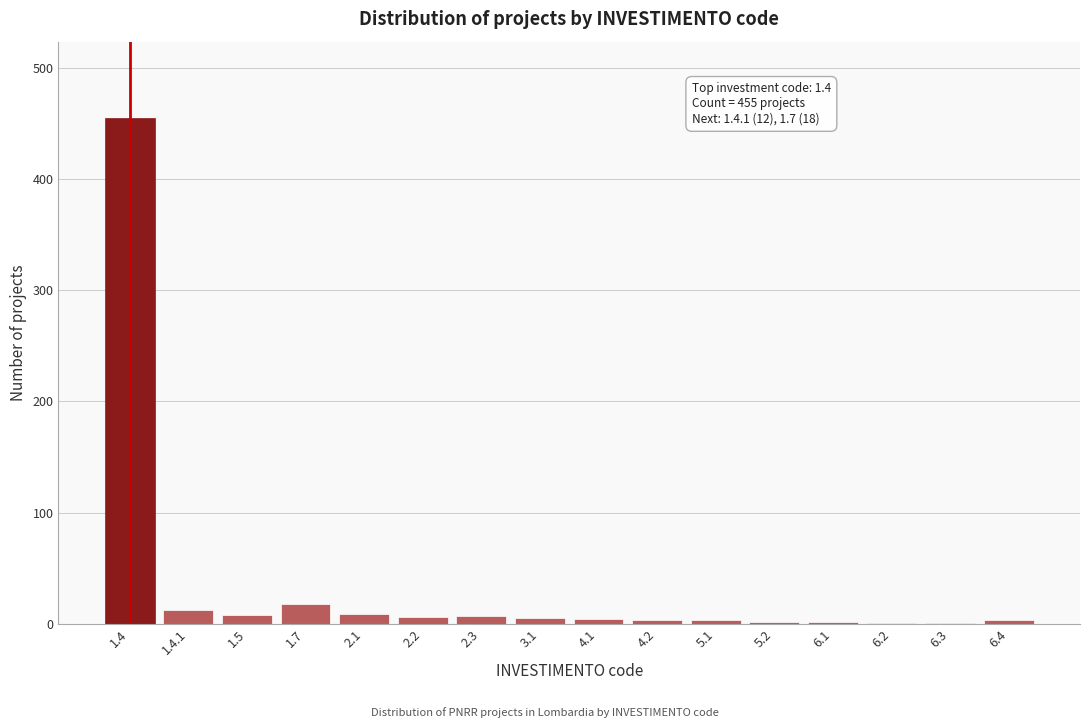

What is the greatest value displayed?

455